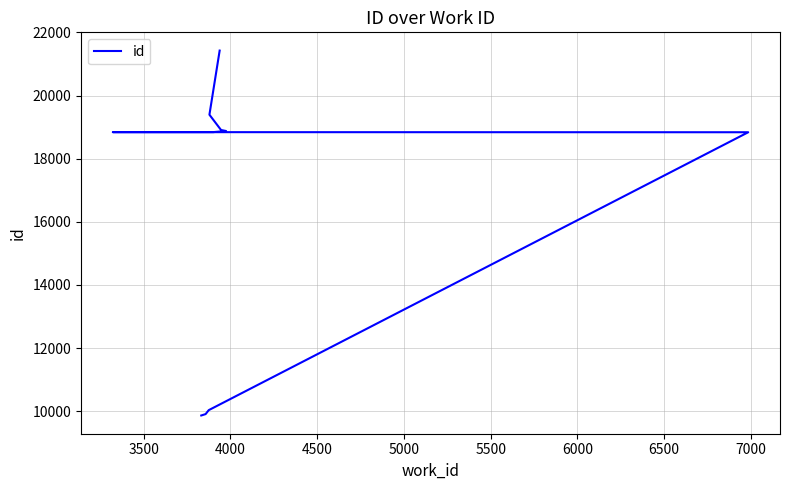

What is the sum of the values at 4500 and 4000?

28871